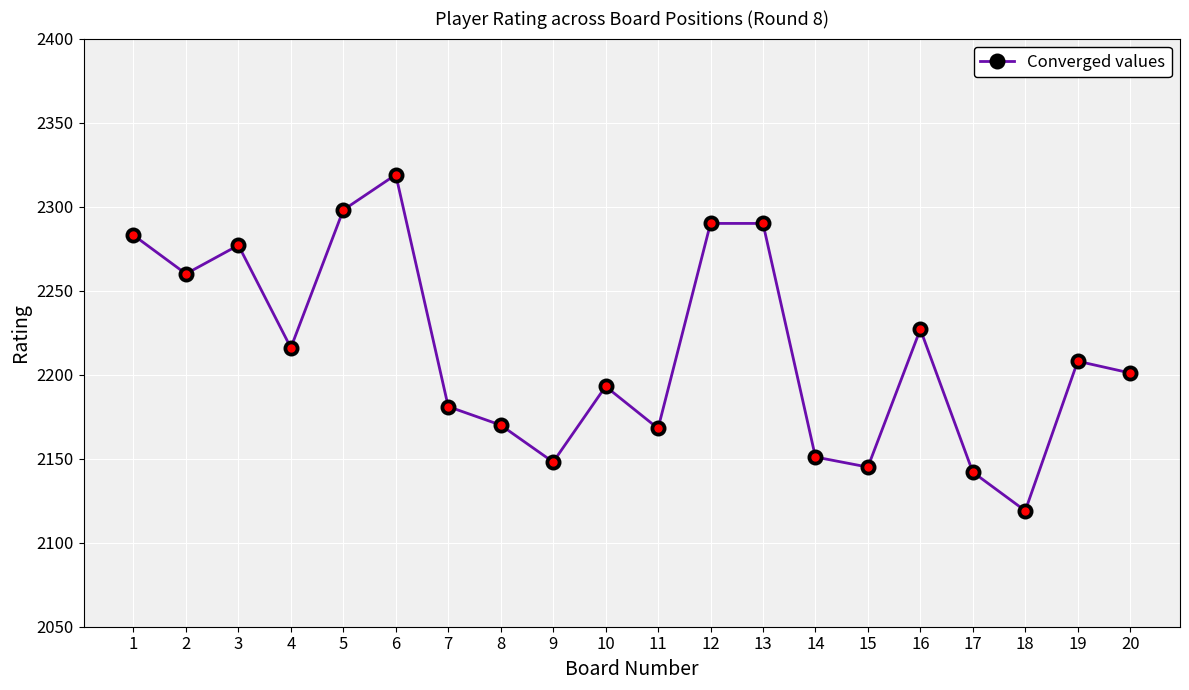

Reading right to left, what are all the values shown in this chart?

20=2201	19=2208	18=2119	17=2142	16=2227	15=2145	14=2151	13=2290	12=2290	11=2168	10=2193	9=2148	8=2170	7=2181	6=2319	5=2298	4=2216	3=2277	2=2260	1=2283